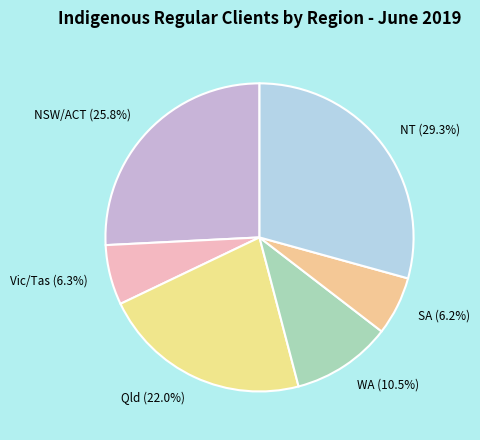

To the nearest percent, what is the combined percentage of NT and SA?

35%